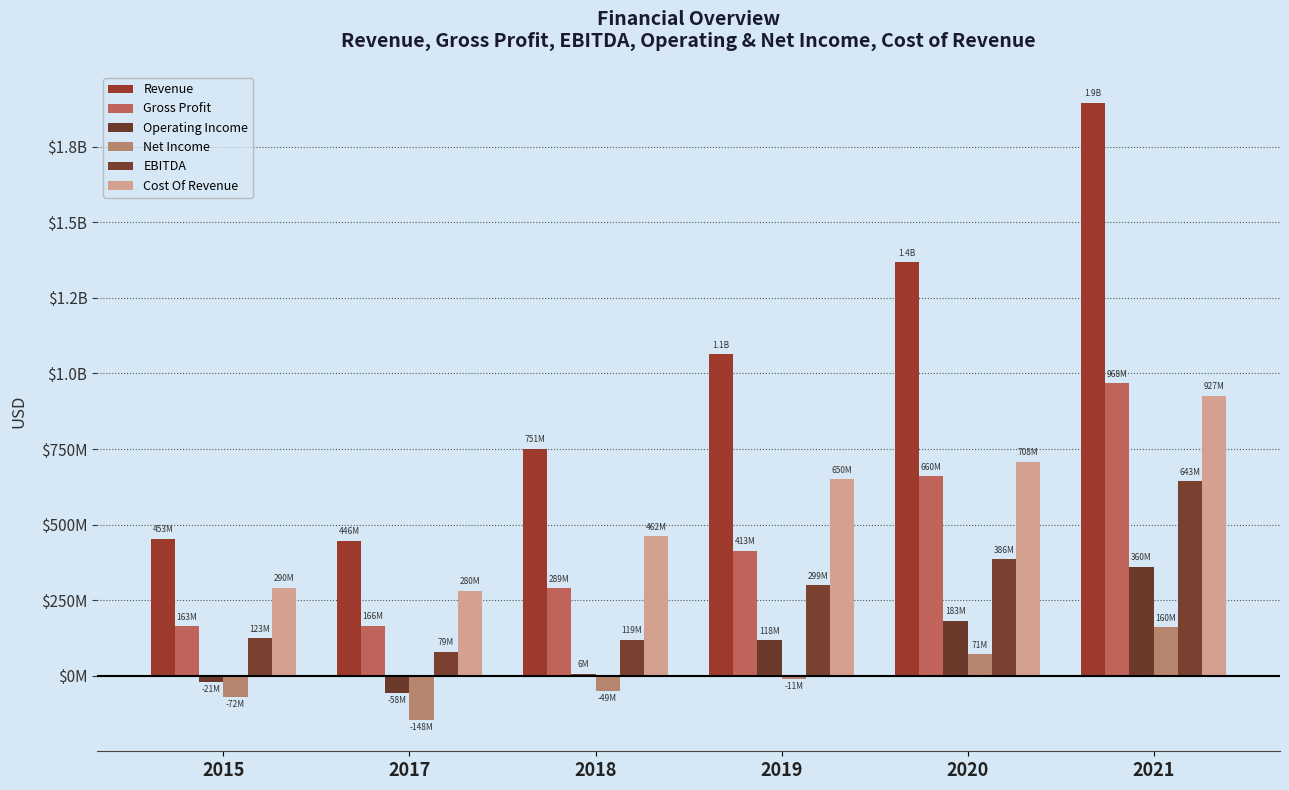

Are the bars grouped side by side (vs. stacked)?

Yes